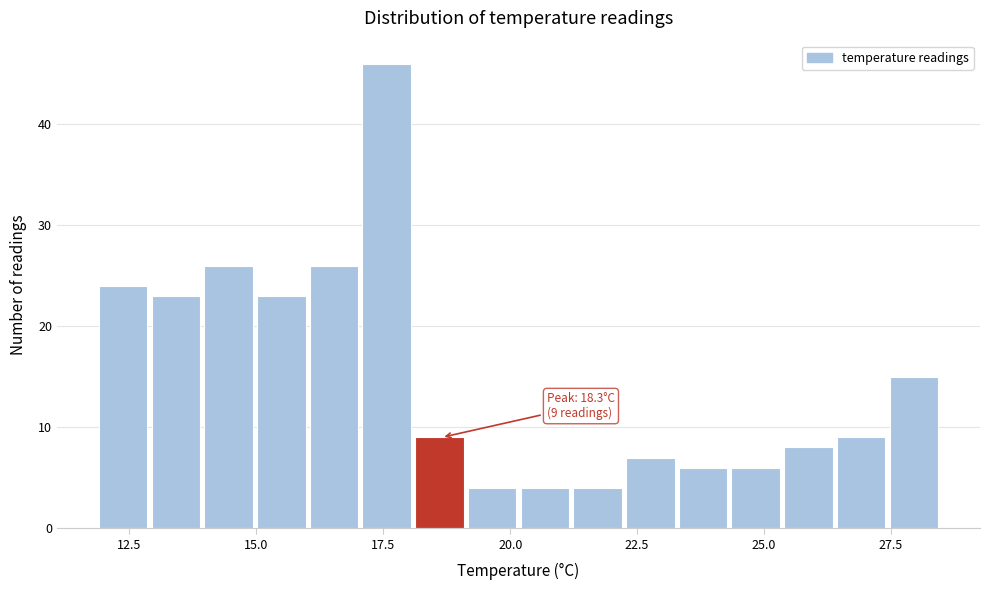

Read against the x-axis, roughly where is the centre of the tallest bar?

17.5